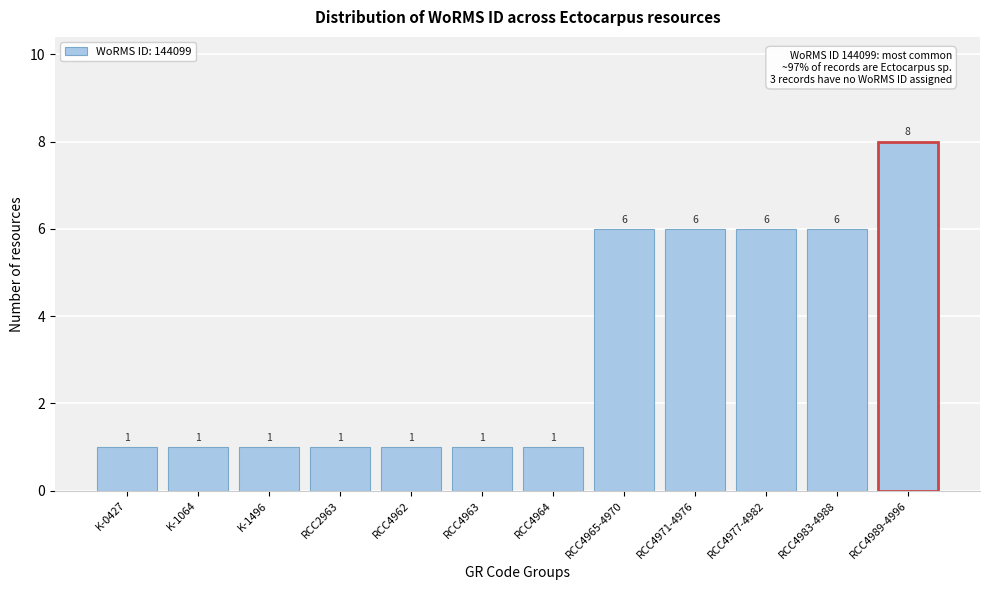

Reading left to right, what are all the values shown in this chart?

1	1	1	1	1	1	1	6	6	6	6	8